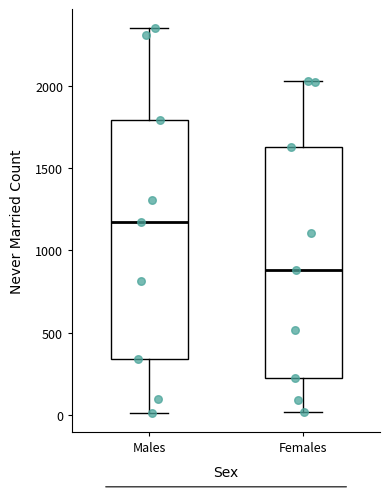

Where is the lower edge of the box for Females on the y-axis? The values are not printed on the chart, so give them approximately, as read against the axis.

250